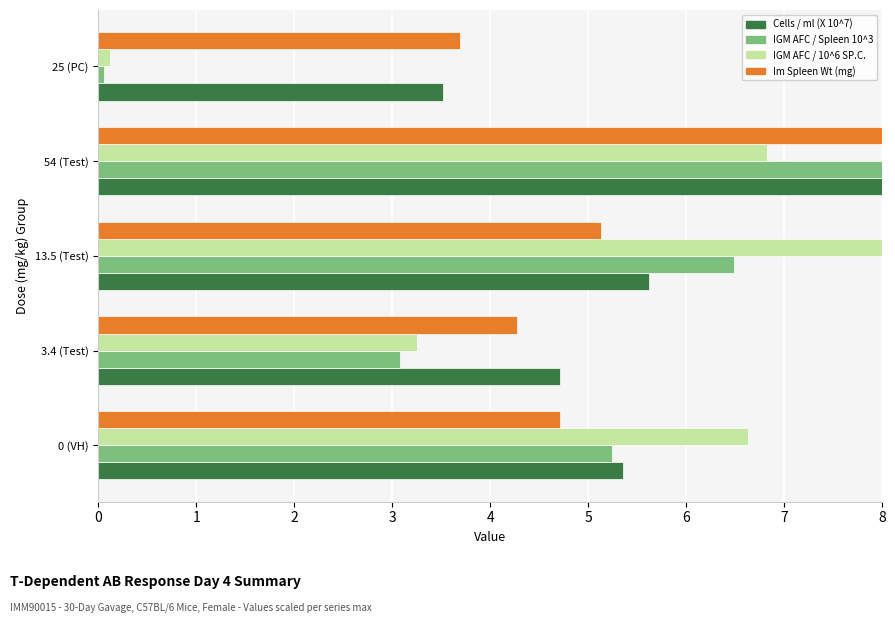

Which category has the lowest value across all series?

25 (PC)